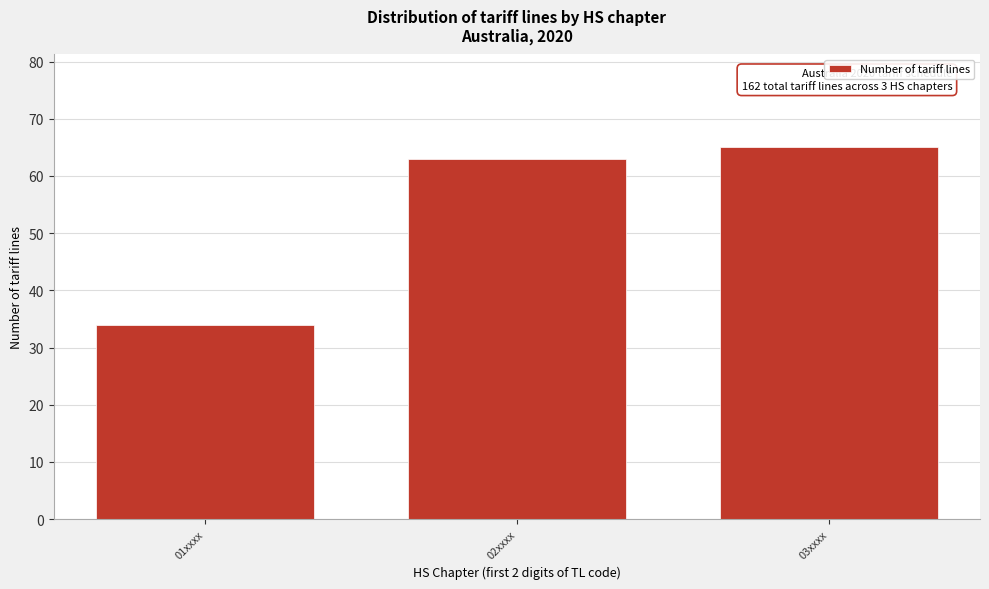

Reading right to left, list all the values displayed in this chart.

03xxxx=65	02xxxx=63	01xxxx=34